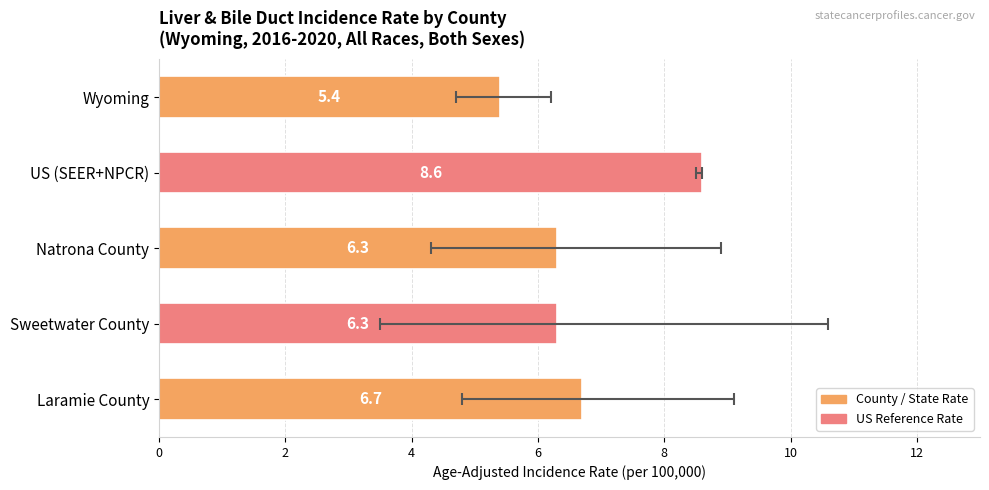

Reading left to right, transcribe all the data shown in this chart.

5.4	8.6	6.3	6.3	6.7